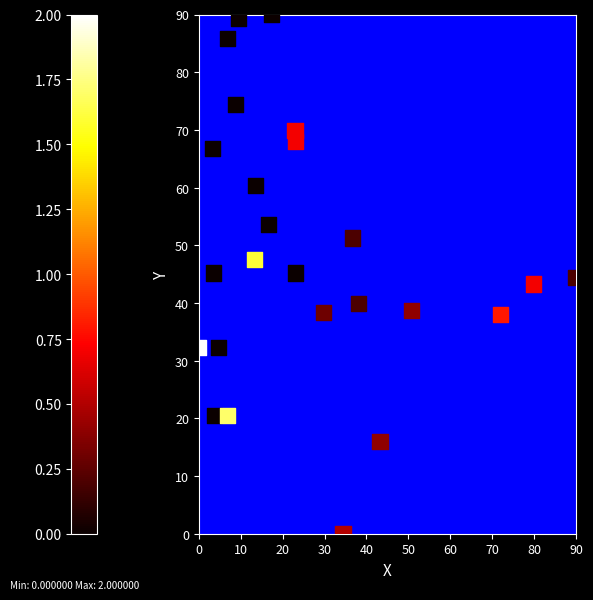

What is the range of Y values (max minus min)?

90.0